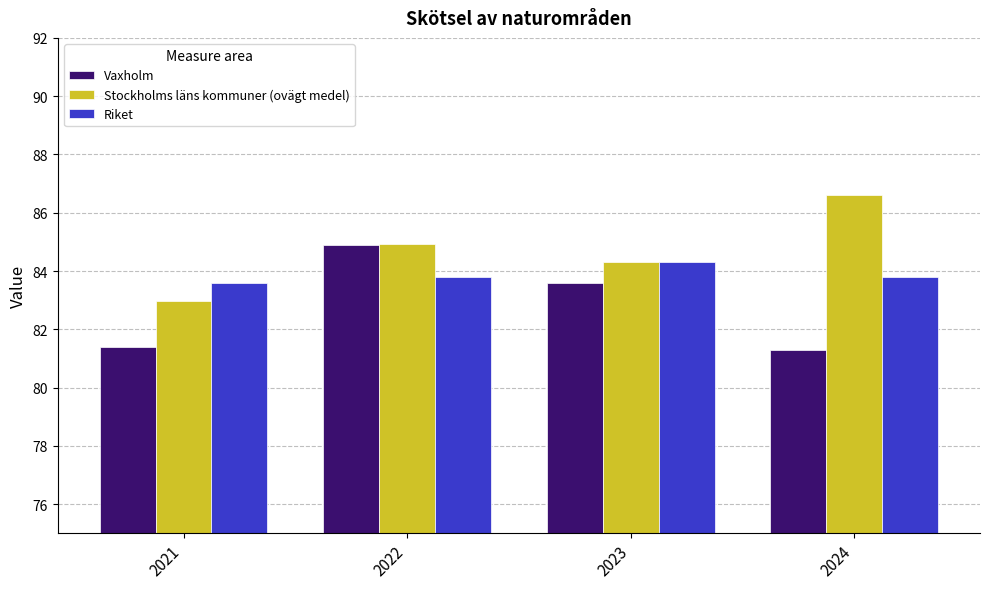

Reading left to right, list all the values displayed in this chart.

Vaxholm: 81.4	84.9	83.6	81.3
Stockholms läns kommuner (ovägt medel): 83.0	84.9	84.3	86.6
Riket: 83.6	83.8	84.3	83.8